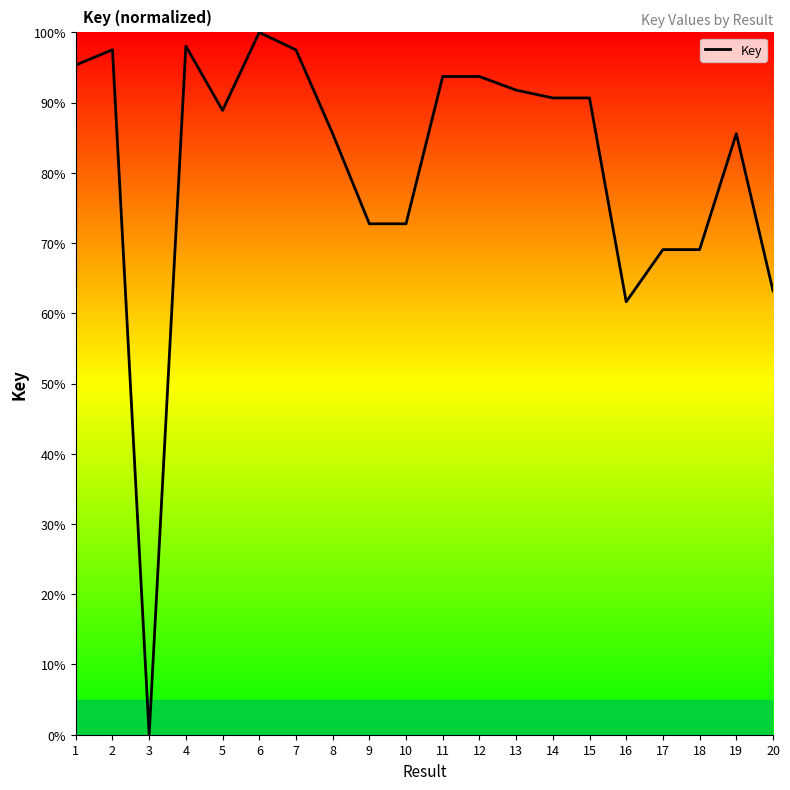

At which category does the data reach its first local valley?

3